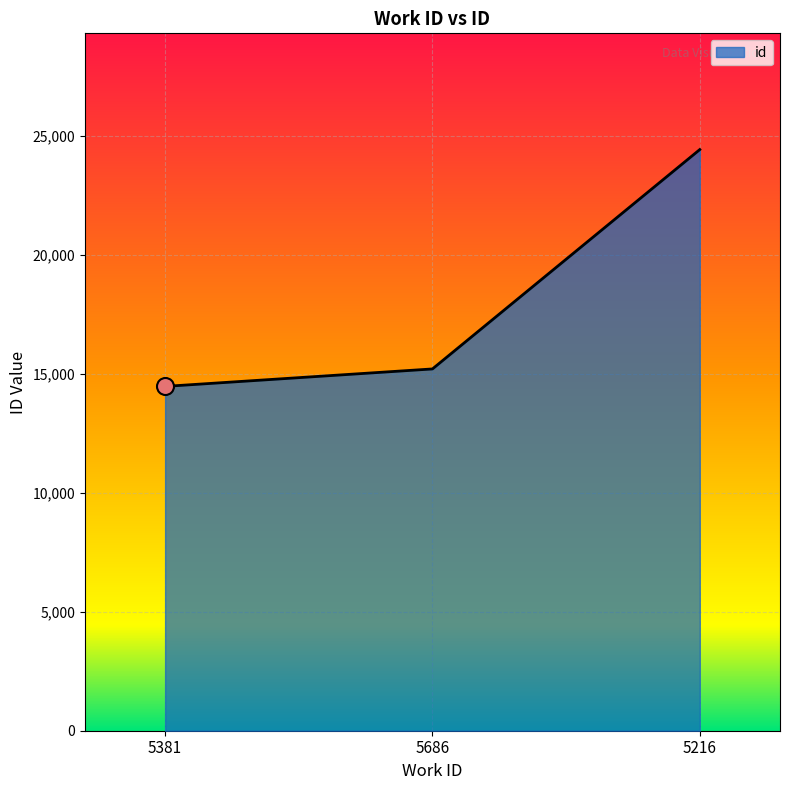

Between 5381 and 5686, which is larger?

5686